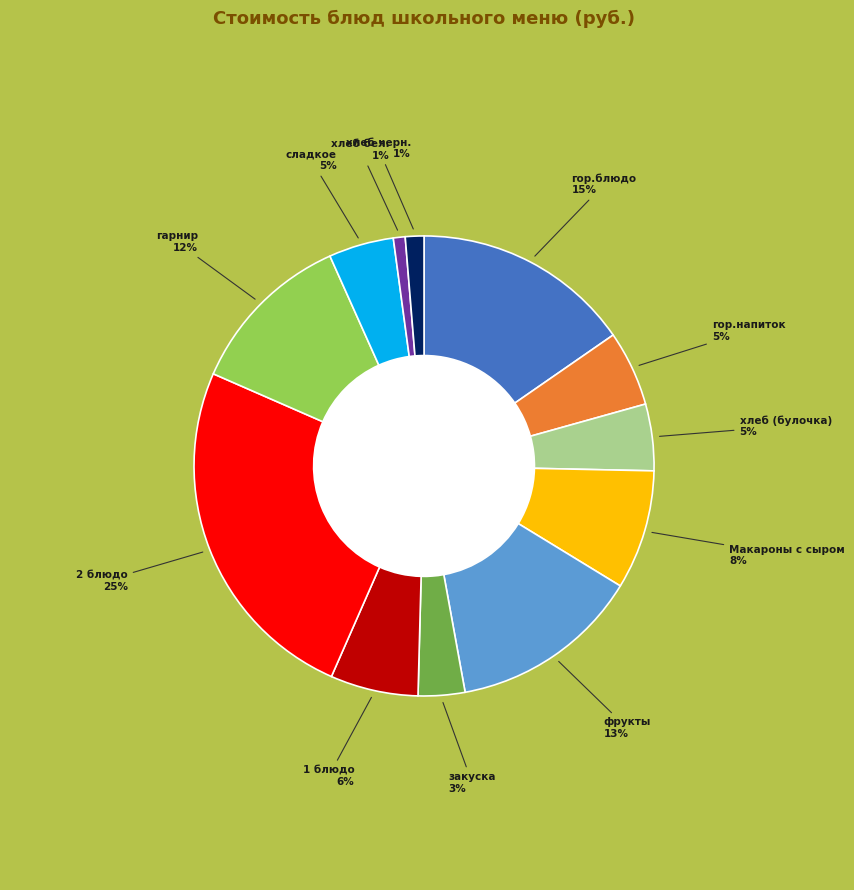

To the nearest percent, what is the average slice percentage?

8%